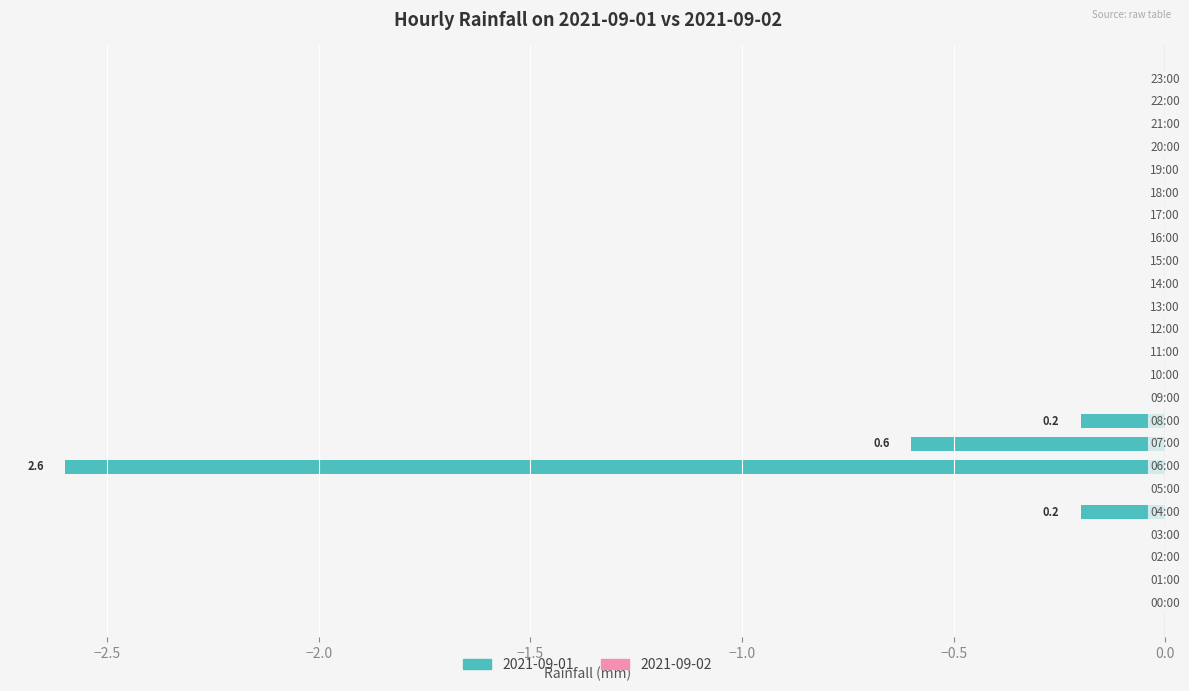

How many data points does each series have?

24